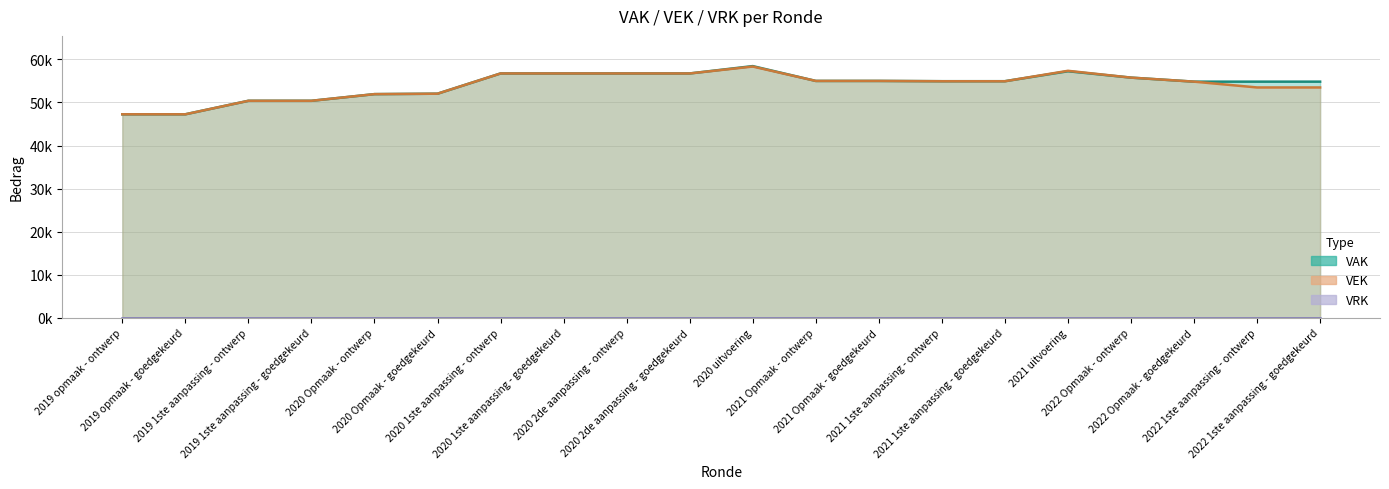

Reading left to right, transcribe all the data shown in this chart.

VAK: 2019 opmaak - ontwerp=47261	2019 opmaak - goedgekeurd=47261	2019 1ste aanpassing - ontwerp=50392	2019 1ste aanpassing - goedgekeurd=50392	2020 Opmaak - ontwerp=51940	2020 Opmaak - goedgekeurd=52040	2020 1ste aanpassing - ontwerp=56740	2020 1ste aanpassing - goedgekeurd=56740	2020 2de aanpassing - ontwerp=56740	2020 2de aanpassing - goedgekeurd=56740	2020 uitvoering=58447	2021 Opmaak - ontwerp=55006	2021 Opmaak - goedgekeurd=55006	2021 1ste aanpassing - ontwerp=54942	2021 1ste aanpassing - goedgekeurd=54942	2021 uitvoering=57255	2022 Opmaak - ontwerp=55773	2022 Opmaak - goedgekeurd=54838	2022 1ste aanpassing - ontwerp=54838	2022 1ste aanpassing - goedgekeurd=54838
VEK: 2019 opmaak - ontwerp=47261	2019 opmaak - goedgekeurd=47261	2019 1ste aanpassing - ontwerp=50392	2019 1ste aanpassing - goedgekeurd=50392	2020 Opmaak - ontwerp=51940	2020 Opmaak - goedgekeurd=52040	2020 1ste aanpassing - ontwerp=56740	2020 1ste aanpassing - goedgekeurd=56740	2020 2de aanpassing - ontwerp=56740	2020 2de aanpassing - goedgekeurd=56740	2020 uitvoering=58347	2021 Opmaak - ontwerp=55006	2021 Opmaak - goedgekeurd=55006	2021 1ste aanpassing - ontwerp=54929	2021 1ste aanpassing - goedgekeurd=54929	2021 uitvoering=57355	2022 Opmaak - ontwerp=55773	2022 Opmaak - goedgekeurd=54838	2022 1ste aanpassing - ontwerp=53489	2022 1ste aanpassing - goedgekeurd=53489